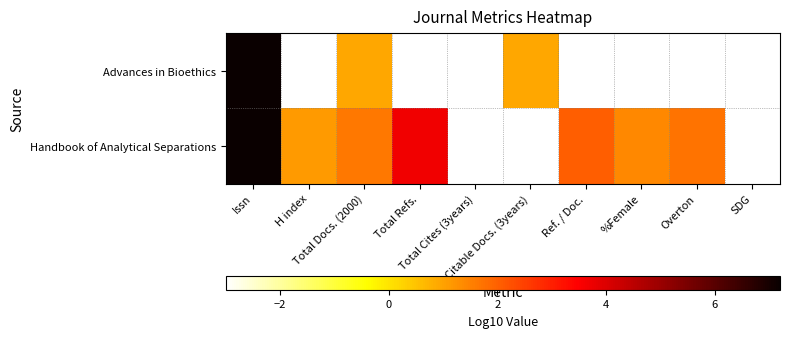

List the series in order of their overall mean, lowest first.

Advances in Bioethics, Handbook of Analytical Separations